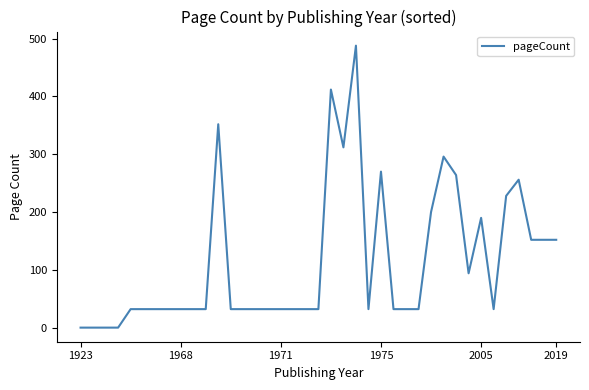

What is the difference between the maximum and minimum values?

488